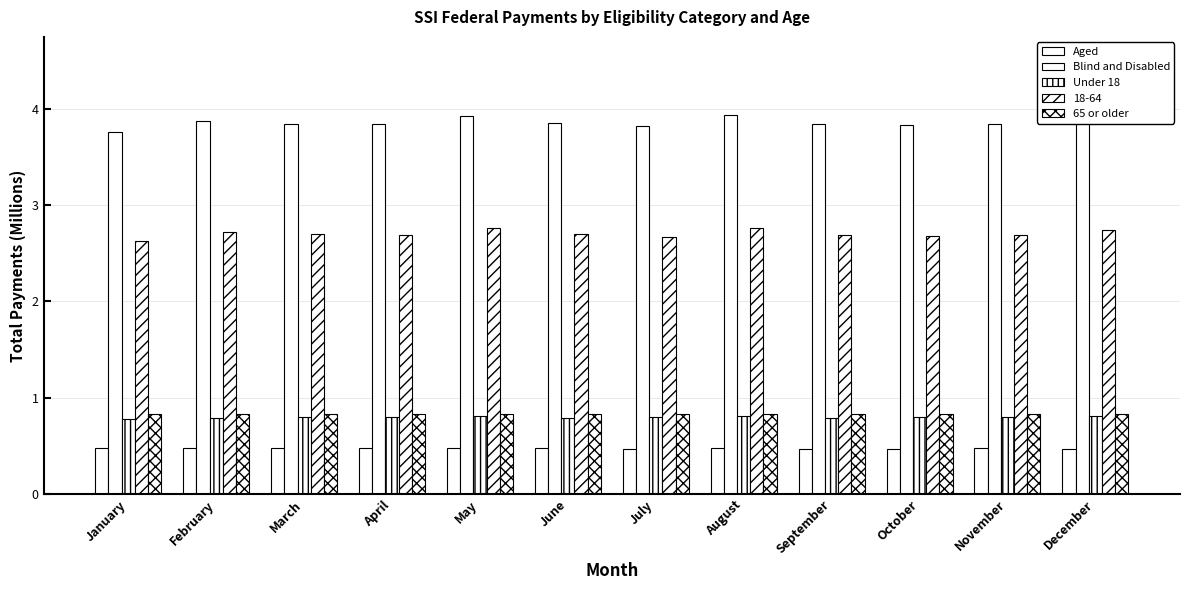

What value does the Blind and Disabled series have at July?

3.8